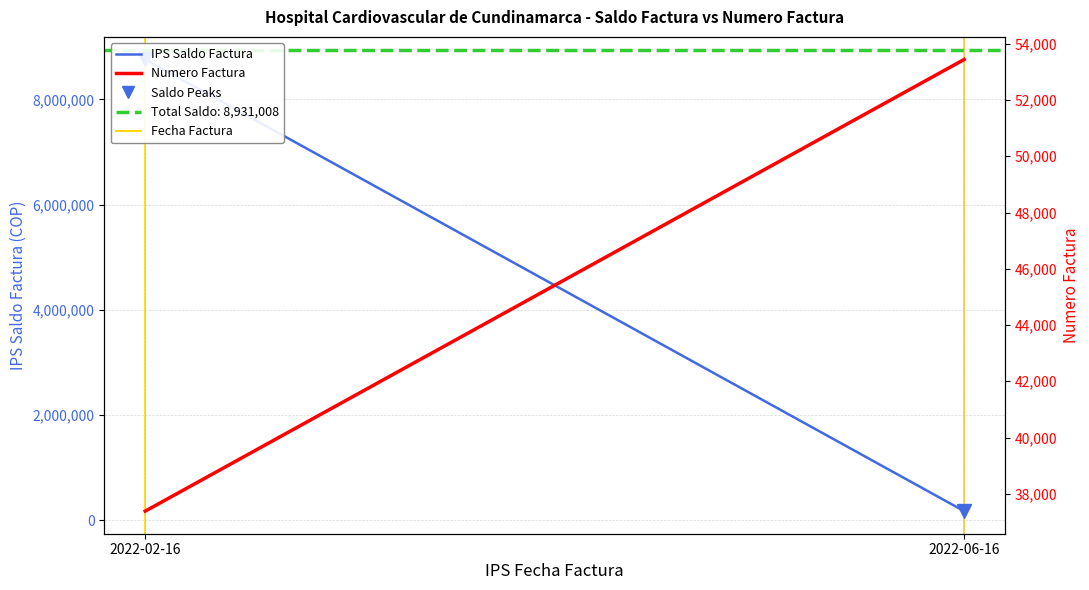

What is the difference between the Numero Factura values at 2022-02-16 and 2022-06-16?

16061